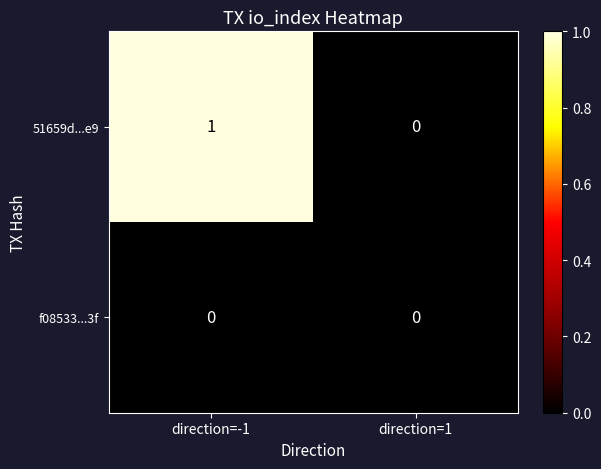

Which series has the largest total across all categories?

51659d...e9